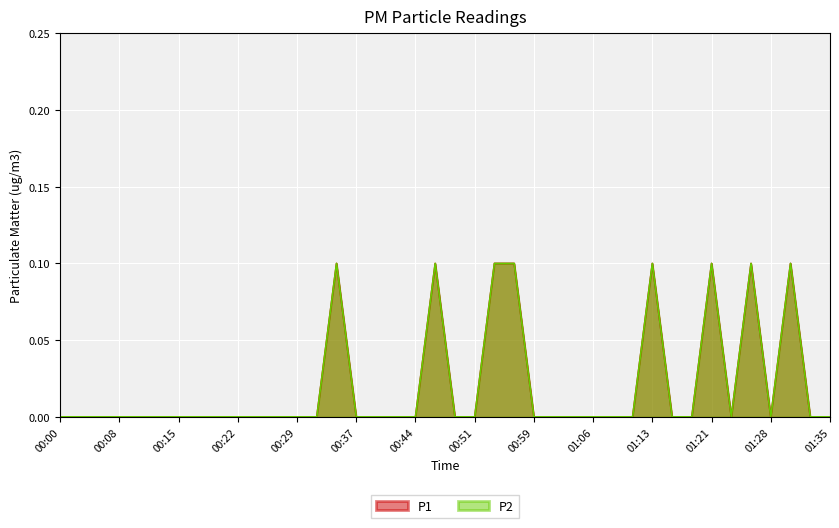

The P1 series shows 0.1 at 00:15. True or false?

False